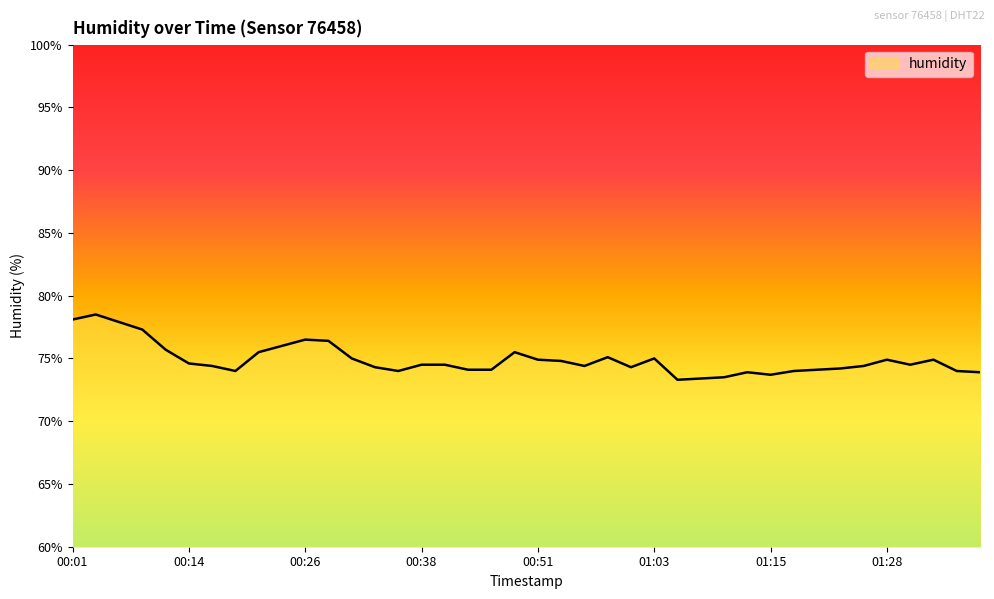

What is the greatest value displayed?

78.5